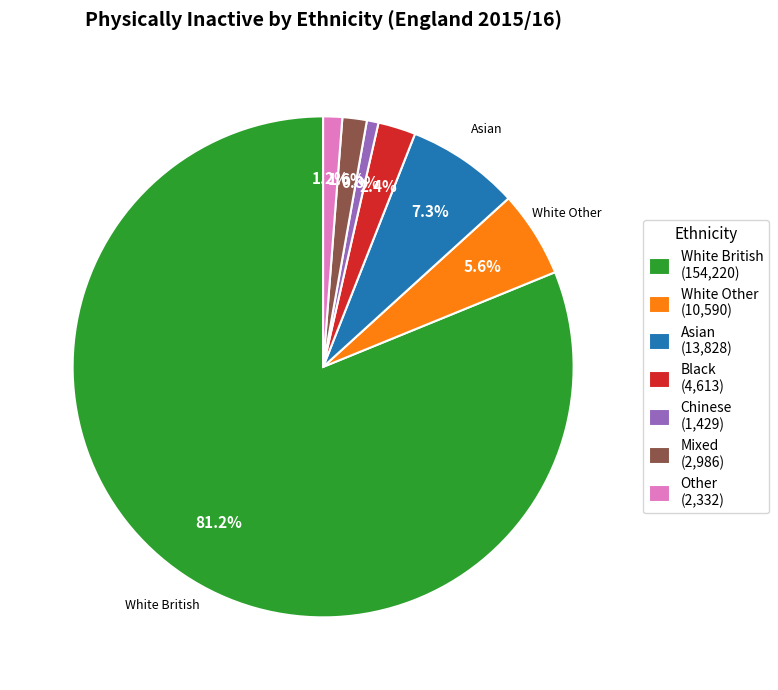

To the nearest percent, what is the average slice percentage?

14%